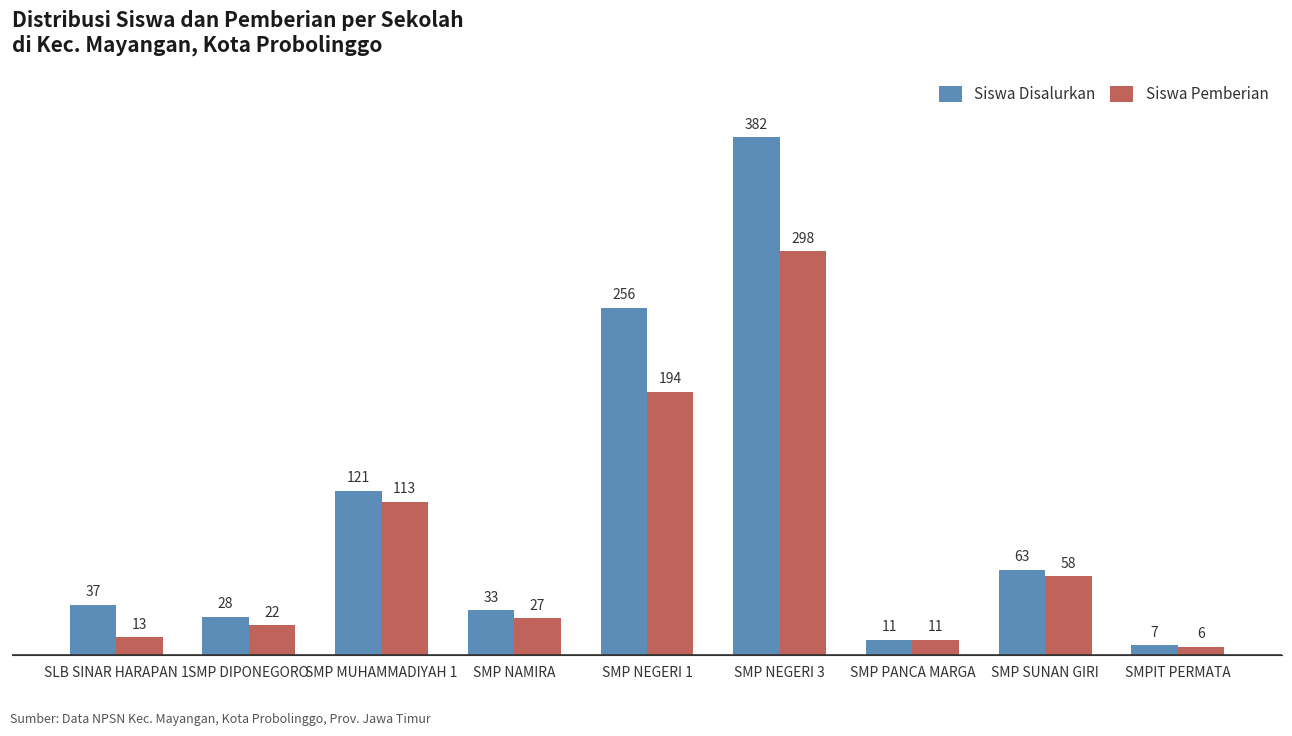

How many series are shown in this chart?

2